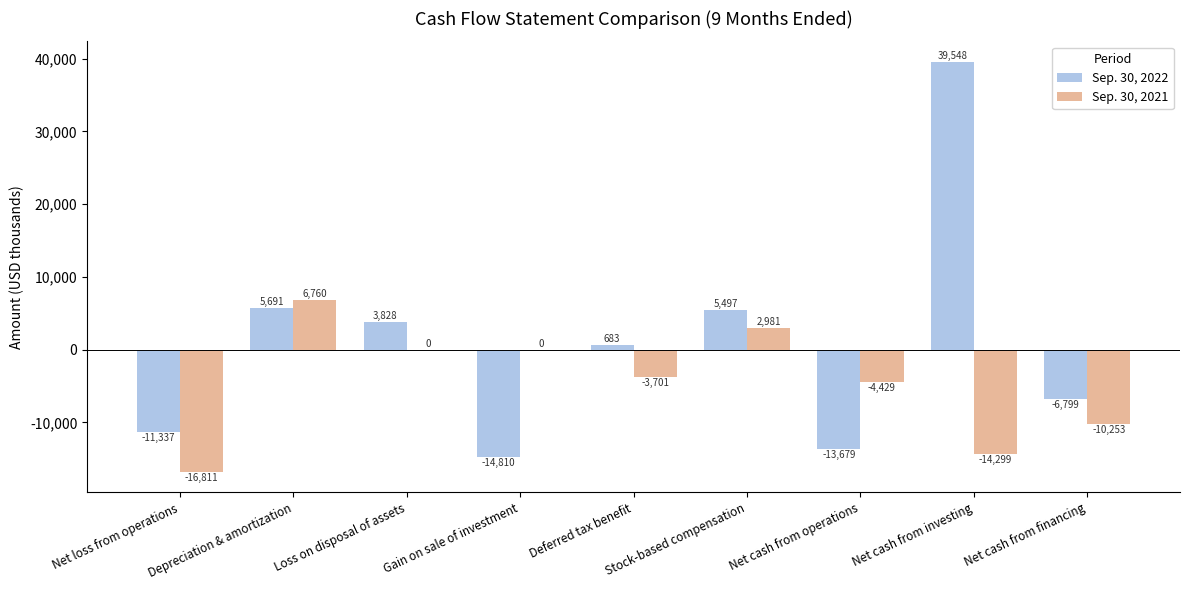

At which category does the chart reach its peak across all series?

Net cash from investing